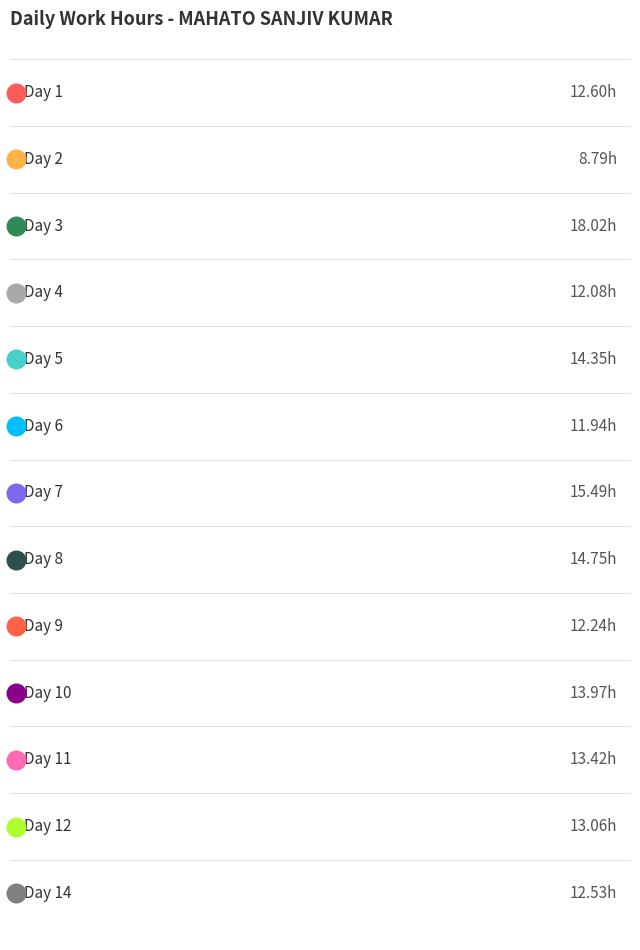

What is the change in value from Day 3 to Day 8?

-3.3